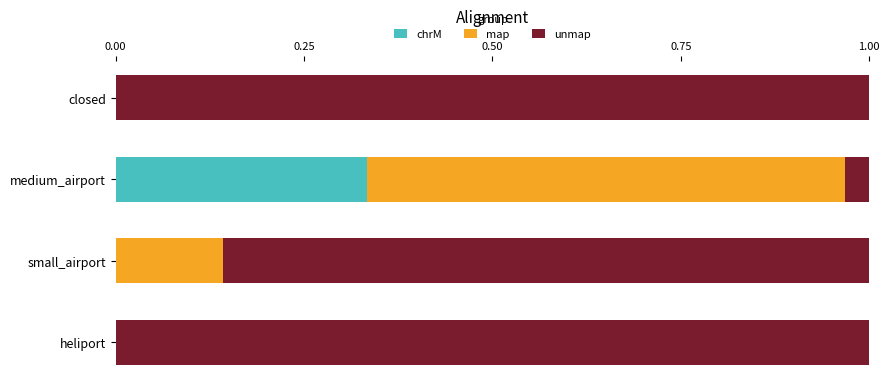

What is the total value across all series at closed?

1.0